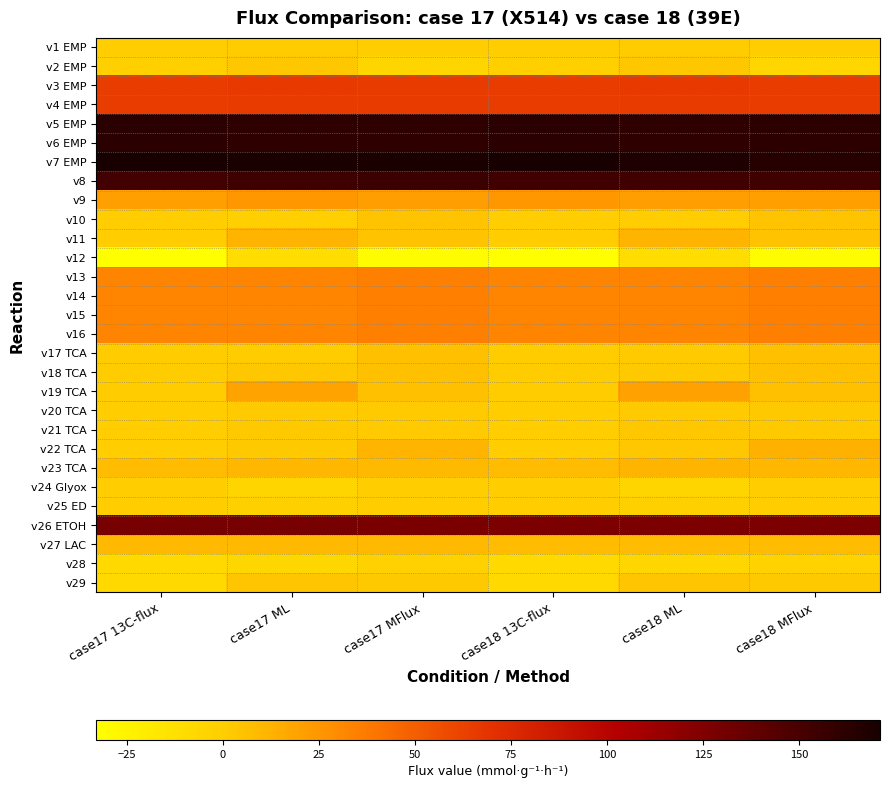

Reading left to right, transcribe all the data shown in this chart.

v1 EMP: case17 13C-flux=0.0	case17 ML=1.0	case17 MFlux=0.0	case18 13C-flux=0.0	case18 ML=1.1	case18 MFlux=0.0
v2 EMP: case17 13C-flux=-1.0	case17 ML=3.0	case17 MFlux=-4.9	case18 13C-flux=-1.0	case18 ML=3.0	case18 MFlux=-5.2
v3 EMP: case17 13C-flux=65.0	case17 ML=66.4	case17 MFlux=65.0	case18 13C-flux=65.0	case18 ML=66.6	case18 MFlux=64.9
v4 EMP: case17 13C-flux=65.0	case17 ML=65.1	case17 MFlux=65.0	case18 13C-flux=65.0	case18 ML=65.2	case18 MFlux=64.9
v5 EMP: case17 13C-flux=163.0	case17 ML=160.8	case17 MFlux=160.9	case18 13C-flux=163.0	case18 ML=160.9	case18 MFlux=162.0
v6 EMP: case17 13C-flux=163.0	case17 ML=160.7	case17 MFlux=160.7	case18 13C-flux=163.0	case18 ML=160.9	case18 MFlux=162.0
v7 EMP: case17 13C-flux=171.0	case17 ML=169.5	case17 MFlux=169.5	case18 13C-flux=171.0	case18 ML=168.4	case18 MFlux=165.4
v8: case17 13C-flux=152.0	case17 ML=154.2	case17 MFlux=155.7	case18 13C-flux=153.0	case18 ML=153.3	case18 MFlux=153.8
v9: case17 13C-flux=21.0	case17 ML=23.8	case17 MFlux=21.4	case18 13C-flux=24.0	case18 ML=21.3	case18 MFlux=20.5
v10: case17 13C-flux=0.0	case17 ML=-0.4	case17 MFlux=4.9	case18 13C-flux=0.0	case18 ML=0.0	case18 MFlux=5.2
v11: case17 13C-flux=0.0	case17 ML=11.2	case17 MFlux=4.9	case18 13C-flux=0.0	case18 ML=11.3	case18 MFlux=5.2
v12: case17 13C-flux=-33.0	case17 ML=-10.3	case17 MFlux=-30.1	case18 13C-flux=-33.0	case18 ML=-10.0	case18 MFlux=-29.8
v13: case17 13C-flux=33.0	case17 ML=32.9	case17 MFlux=35.0	case18 13C-flux=33.0	case18 ML=33.1	case18 MFlux=35.1
v14: case17 13C-flux=33.0	case17 ML=32.5	case17 MFlux=35.0	case18 13C-flux=33.0	case18 ML=32.7	case18 MFlux=35.1
v15: case17 13C-flux=33.0	case17 ML=32.2	case17 MFlux=35.0	case18 13C-flux=33.0	case18 ML=32.4	case18 MFlux=35.1
v16: case17 13C-flux=33.0	case17 ML=32.5	case17 MFlux=35.0	case18 13C-flux=33.0	case18 ML=32.8	case18 MFlux=35.1
v17 TCA: case17 13C-flux=1.0	case17 ML=1.0	case17 MFlux=6.5	case18 13C-flux=1.0	case18 ML=1.3	case18 MFlux=6.8
v18 TCA: case17 13C-flux=1.0	case17 ML=3.0	case17 MFlux=6.5	case18 13C-flux=1.0	case18 ML=2.8	case18 MFlux=6.8
v19 TCA: case17 13C-flux=1.0	case17 ML=19.5	case17 MFlux=6.5	case18 13C-flux=1.0	case18 ML=19.9	case18 MFlux=6.8
v20 TCA: case17 13C-flux=0.0	case17 ML=1.8	case17 MFlux=2.0	case18 13C-flux=0.0	case18 ML=2.0	case18 MFlux=2.3
v21 TCA: case17 13C-flux=0.0	case17 ML=2.6	case17 MFlux=2.0	case18 13C-flux=0.0	case18 ML=3.1	case18 MFlux=2.3
v22 TCA: case17 13C-flux=0.0	case17 ML=2.6	case17 MFlux=11.1	case18 13C-flux=0.0	case18 ML=3.0	case18 MFlux=12.4
v23 TCA: case17 13C-flux=8.0	case17 ML=10.4	case17 MFlux=8.7	case18 13C-flux=8.0	case18 ML=11.3	case18 MFlux=10.2
v24 Glyox: case17 13C-flux=0.0	case17 ML=-4.7	case17 MFlux=0.0	case18 13C-flux=0.0	case18 ML=-4.4	case18 MFlux=0.0
v25 ED: case17 13C-flux=0.0	case17 ML=-1.4	case17 MFlux=0.0	case18 13C-flux=0.0	case18 ML=-1.6	case18 MFlux=0.0
v26 ETOH: case17 13C-flux=129.0	case17 ML=128.9	case17 MFlux=127.8	case18 13C-flux=127.0	case18 ML=126.9	case18 MFlux=126.6
v27 LAC: case17 13C-flux=10.0	case17 ML=10.0	case17 MFlux=10.0	case18 13C-flux=8.0	case18 ML=8.0	case18 MFlux=8.0
v28: case17 13C-flux=-8.0	case17 ML=-6.0	case17 MFlux=-2.2	case18 13C-flux=-8.0	case18 ML=-5.9	case18 MFlux=-3.4
v29: case17 13C-flux=-8.0	case17 ML=3.8	case17 MFlux=2.4	case18 13C-flux=-8.0	case18 ML=3.7	case18 MFlux=2.2